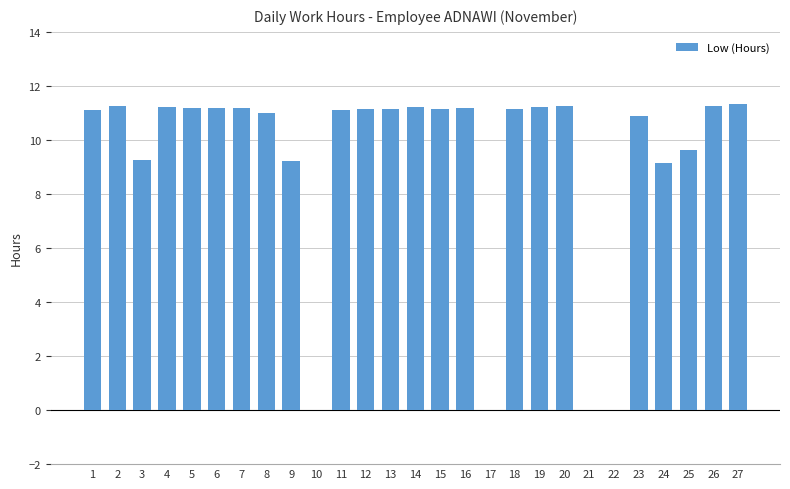

What is the maximum value shown in the chart?

11.3